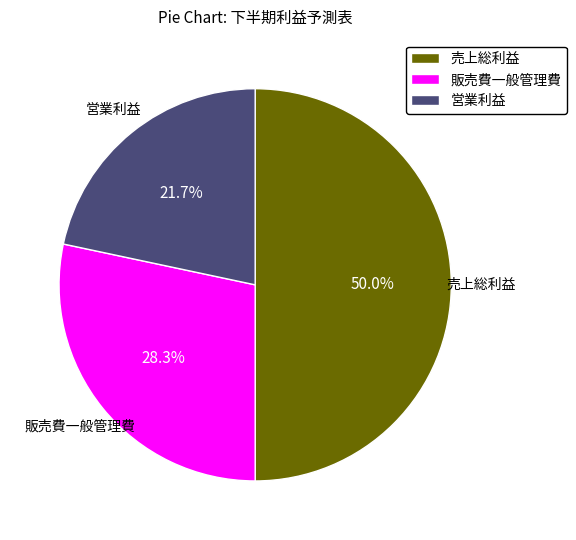

Is it true that 販売費一般管理費 is 40% of the pie?

False